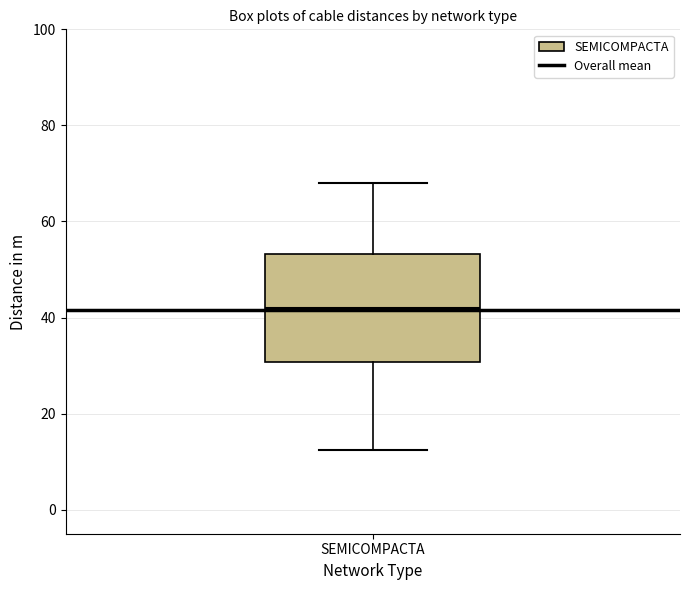

Transcribe this box plot: give where the median line is, the range the box spans, and where the two whiskers end, as read against the y-axis. The values are not printed on the chart, so give them approximately, as read against the axis.

median 42, box 30 to 54, whiskers 12 to 68